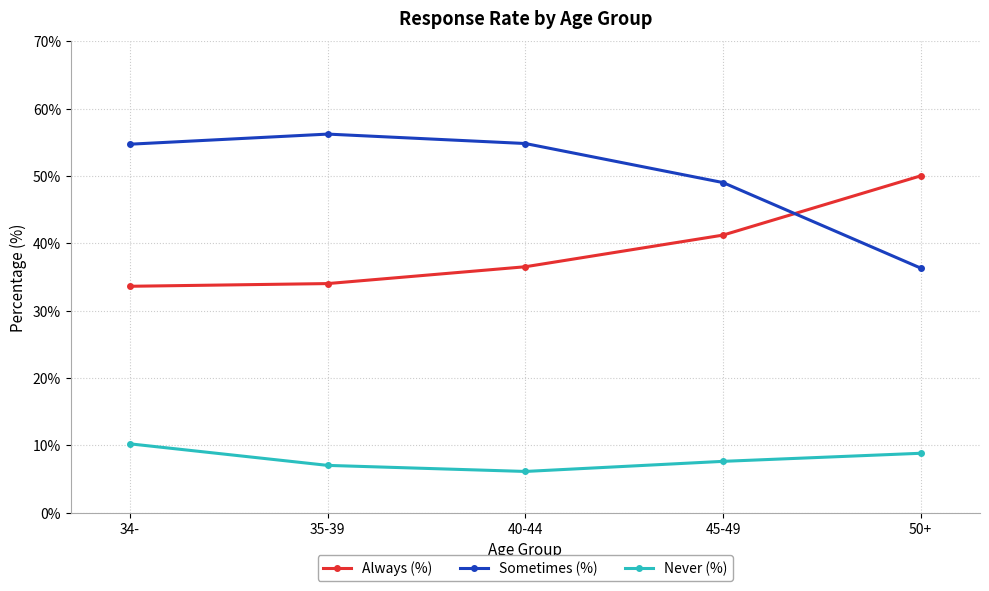

What is the total value across all series at 50+?

95.1